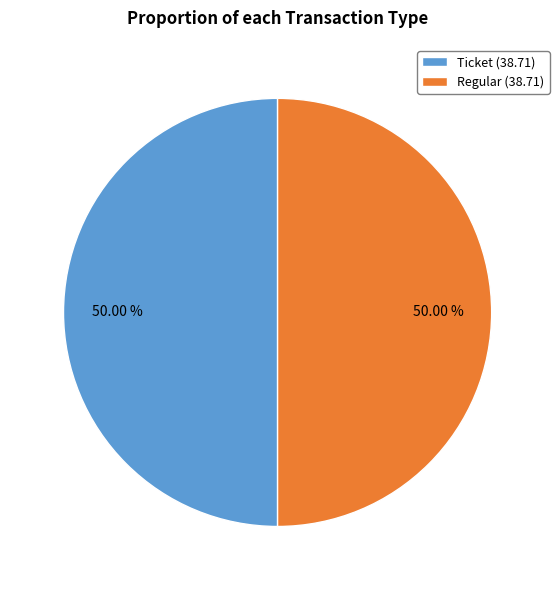

Is the sum of Regular (38.71) and Ticket (38.71) greater than half?

Yes